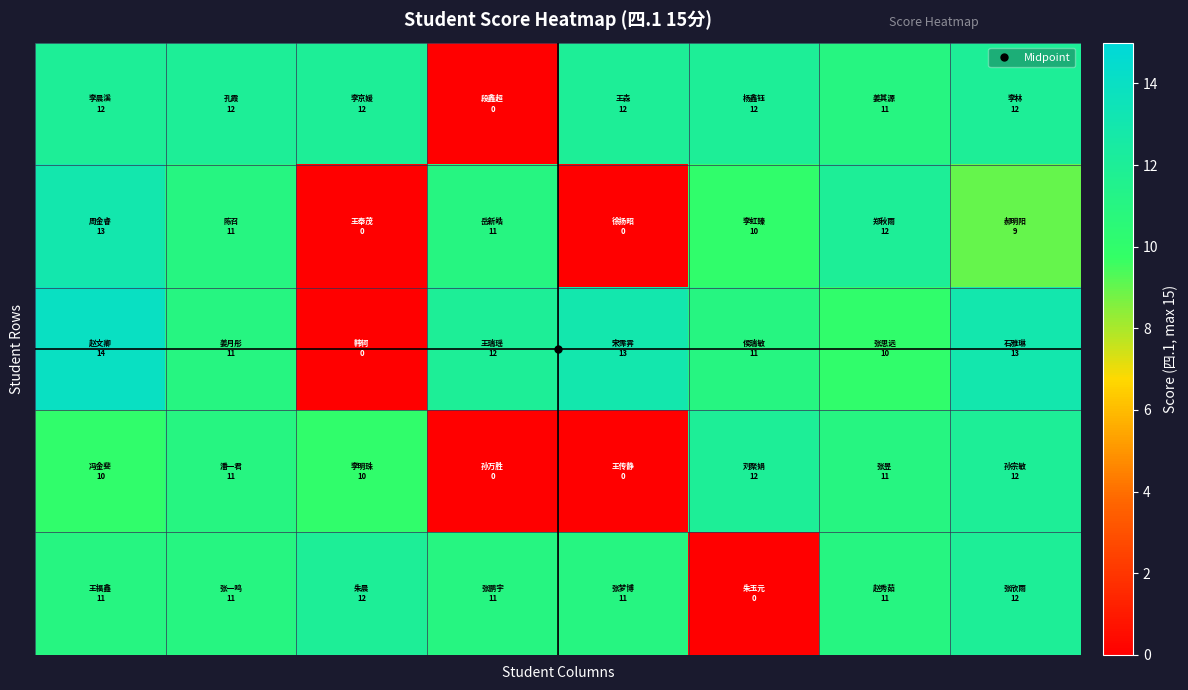

What is the maximum value shown in the chart?

14